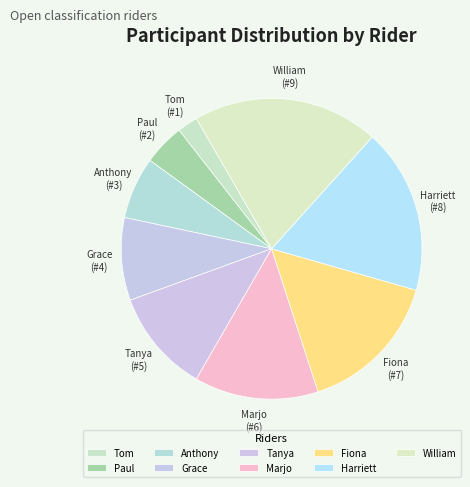

Which slice is the smallest?

Tom